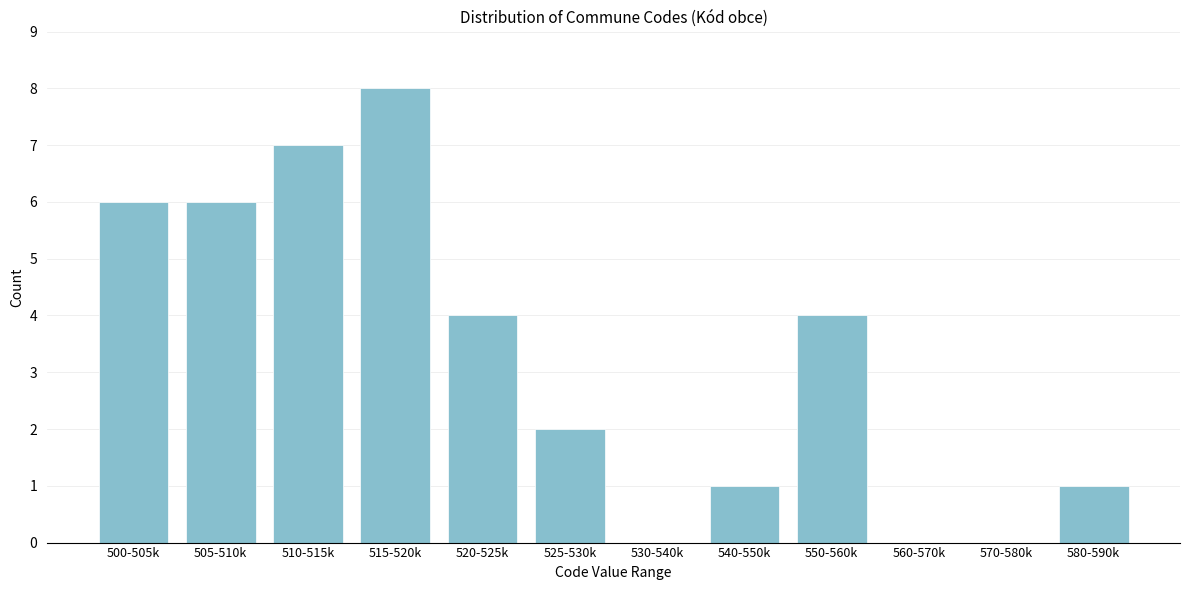

Reading left to right, extract all data points from this chart.

500-505k=6	505-510k=6	510-515k=7	515-520k=8	520-525k=4	525-530k=2	530-540k=0	540-550k=1	550-560k=4	560-570k=0	570-580k=0	580-590k=1